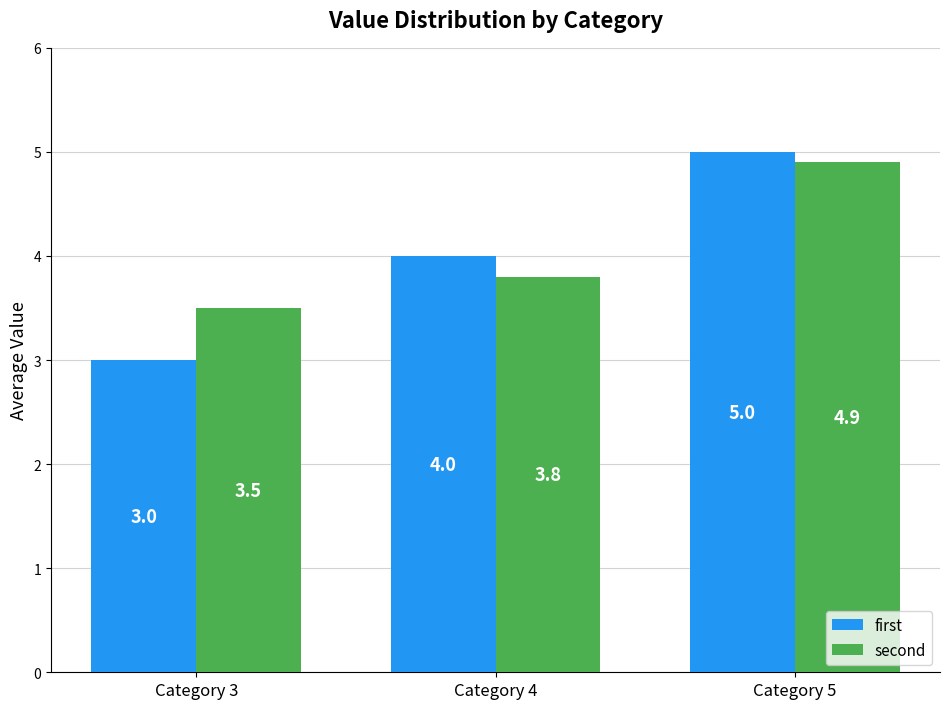

Rank the series at Category 5 from highest to lowest value.

first, second